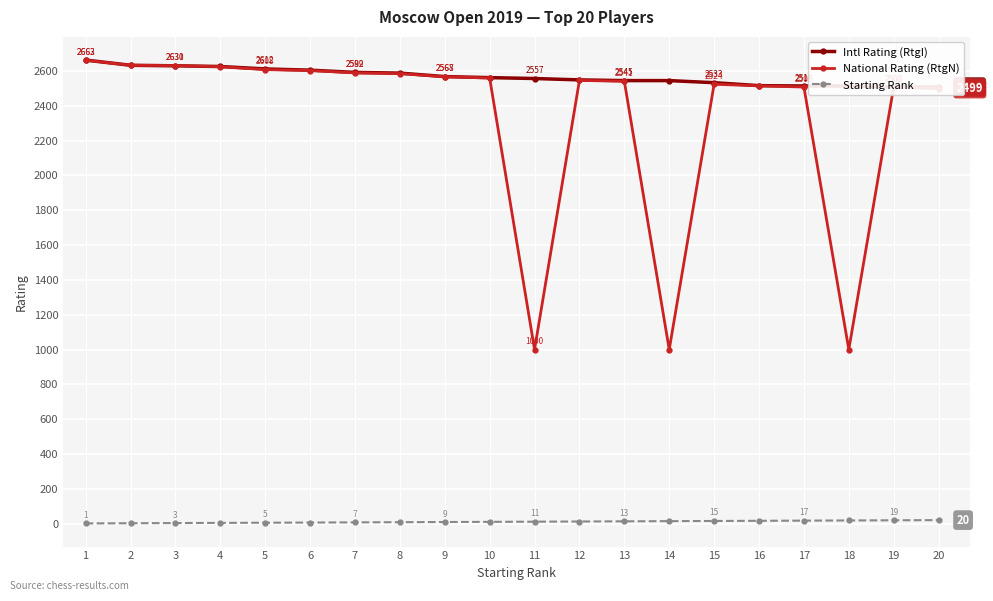

What is the sum of the Intl Rating (RtgI) values at 9 and 3?

5198